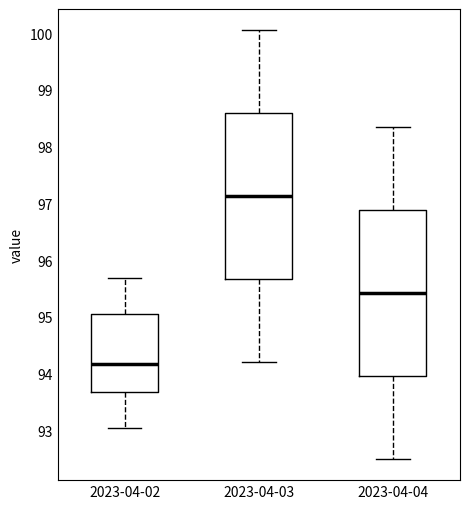

Which box's median line is the lowest?

2023-04-02